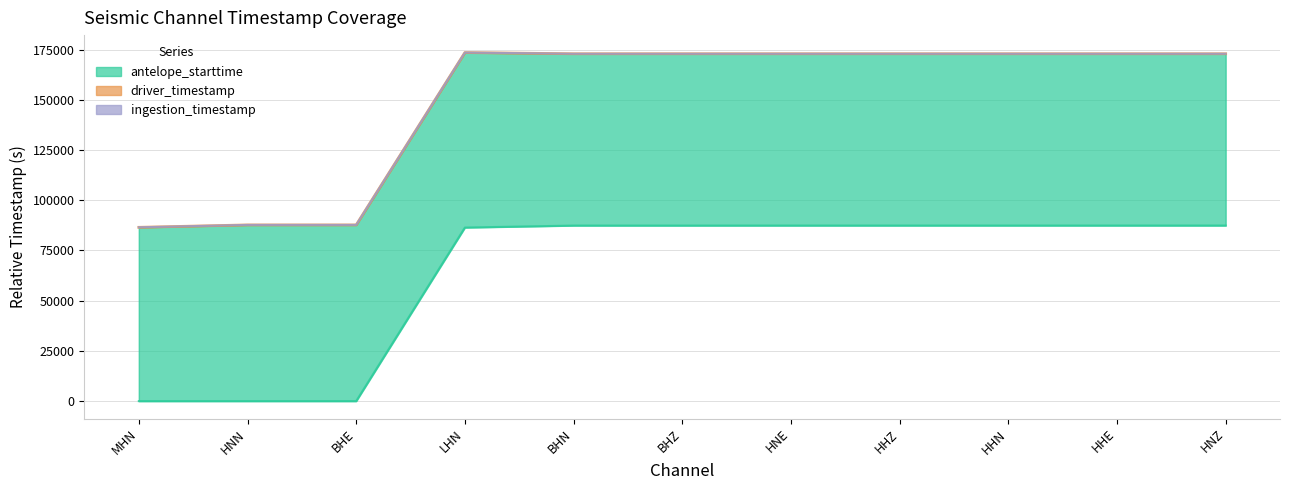

Rank the series at HHZ from lowest to highest value.

antelope_starttime, driver_timestamp, ingestion_timestamp